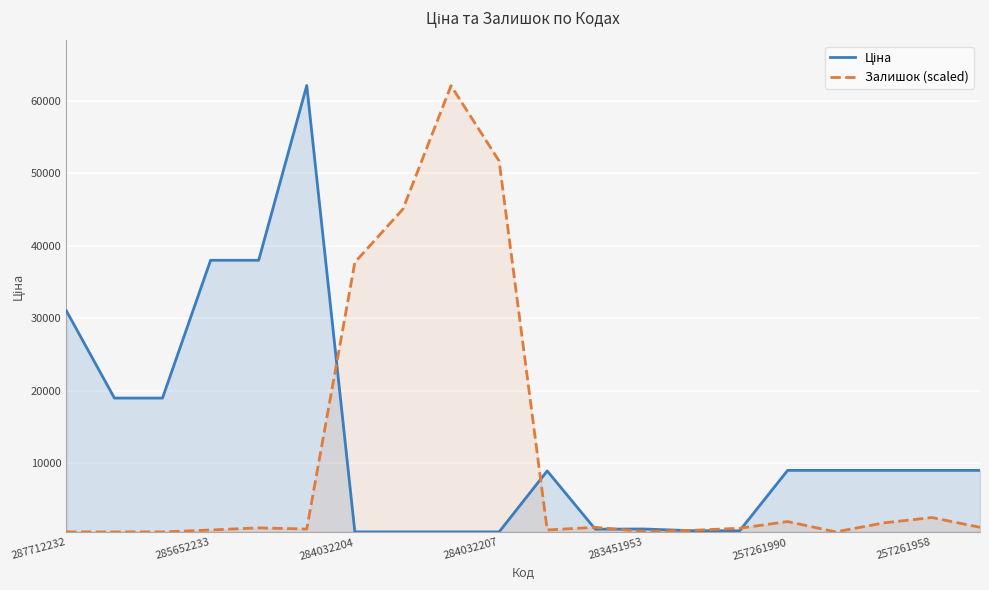

What is the maximum value shown in the chart?

62116.9